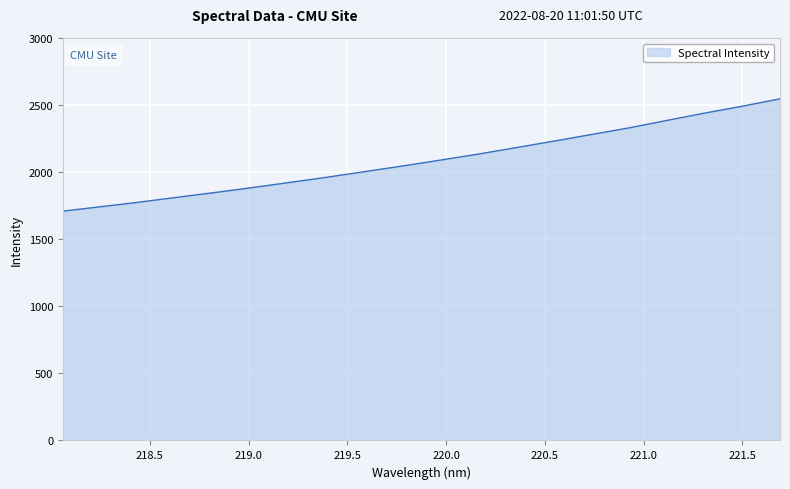

What is the smallest value displayed?

1709.5